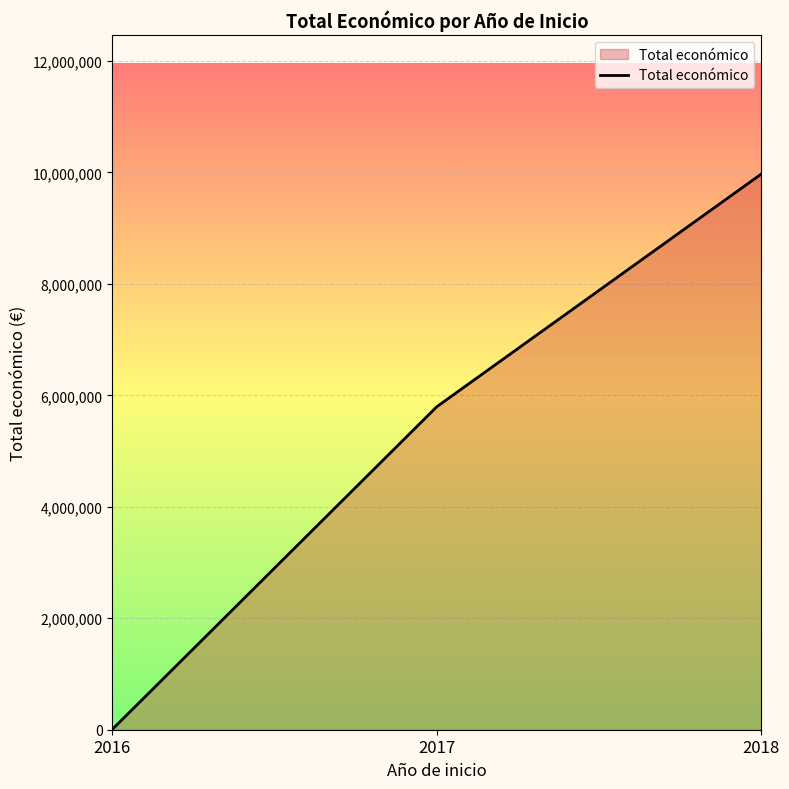

Reading right to left, extract all data points from this chart.

2018=9971653	2017=5795993	2016=6000